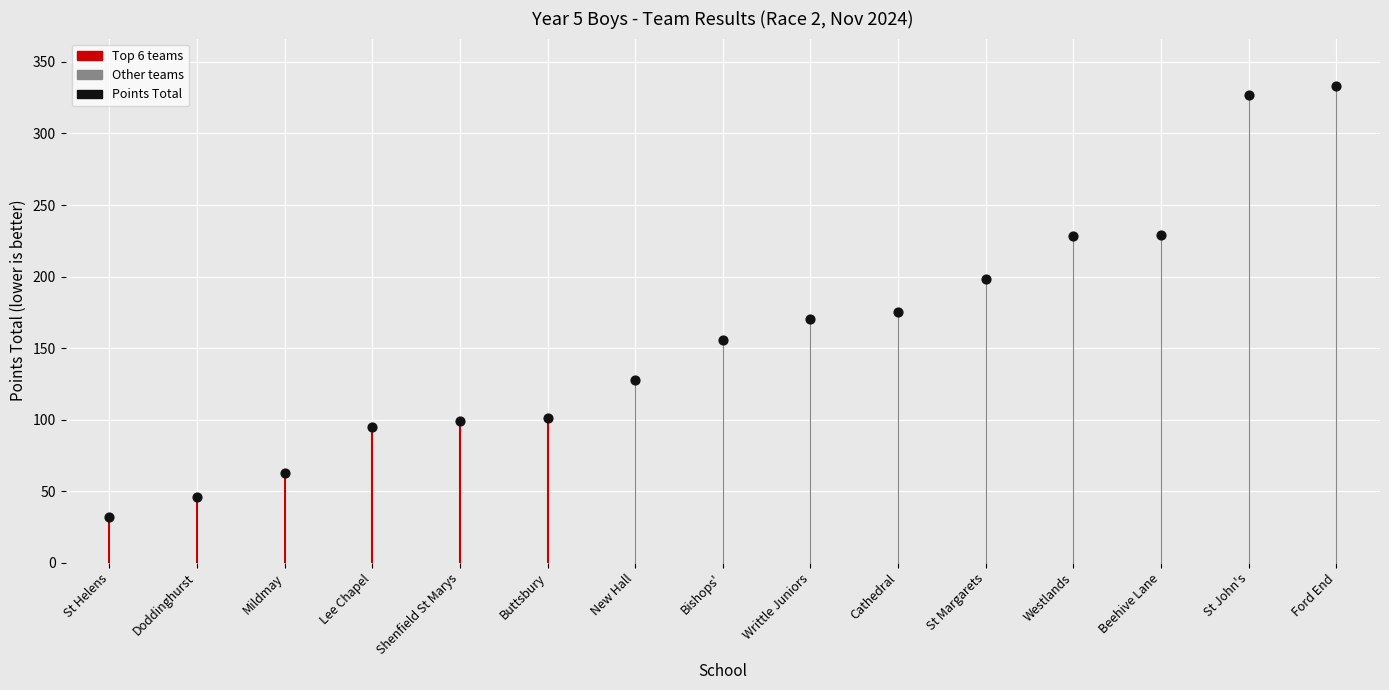

Which has a higher value, Writtle Juniors or Westlands?

Westlands